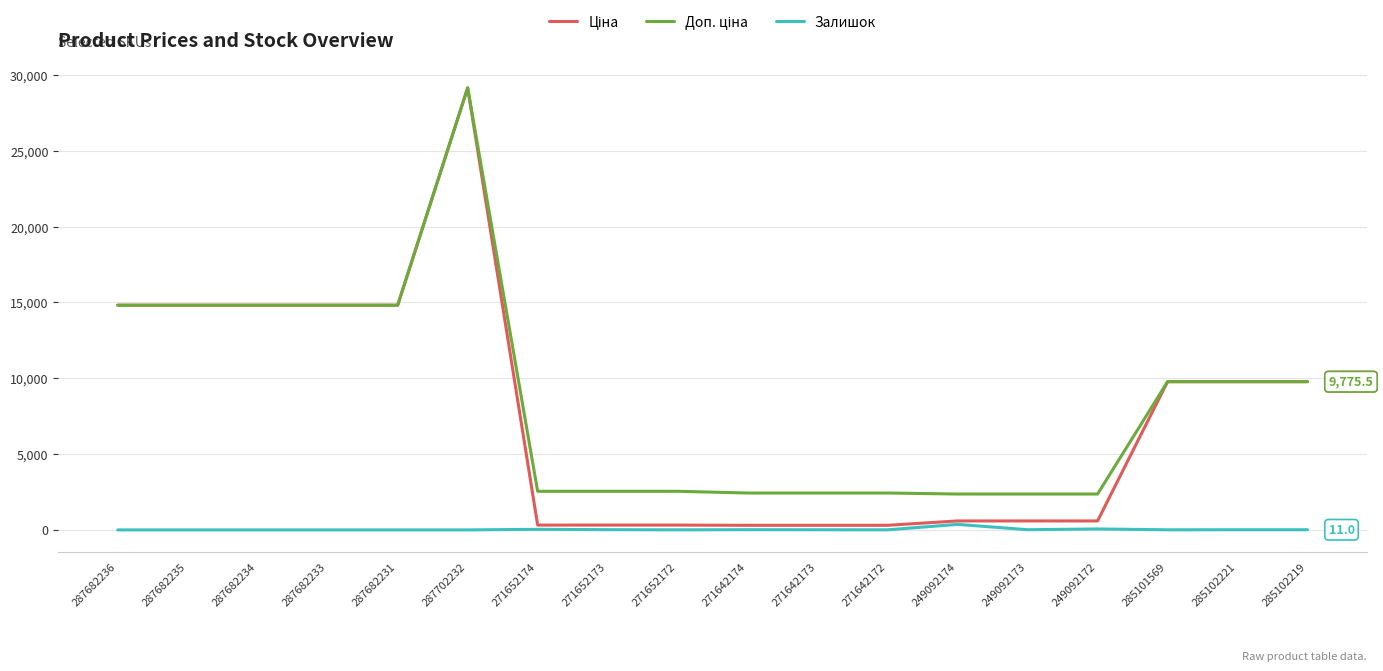

At which category is the sum across all series the highest?

287702232